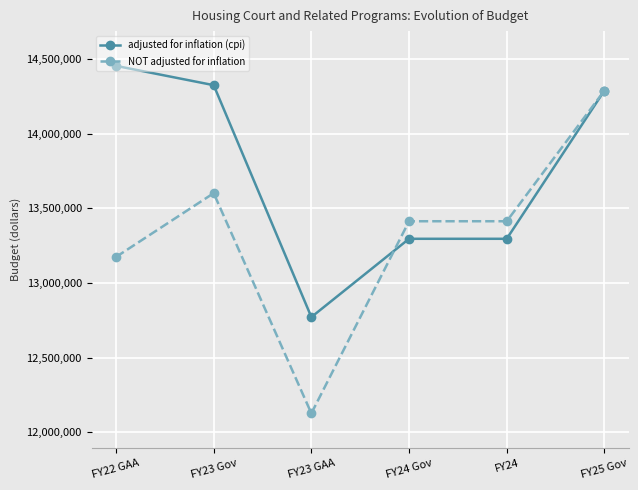

What is the label of the 4th point from the right?

FY23 GAA